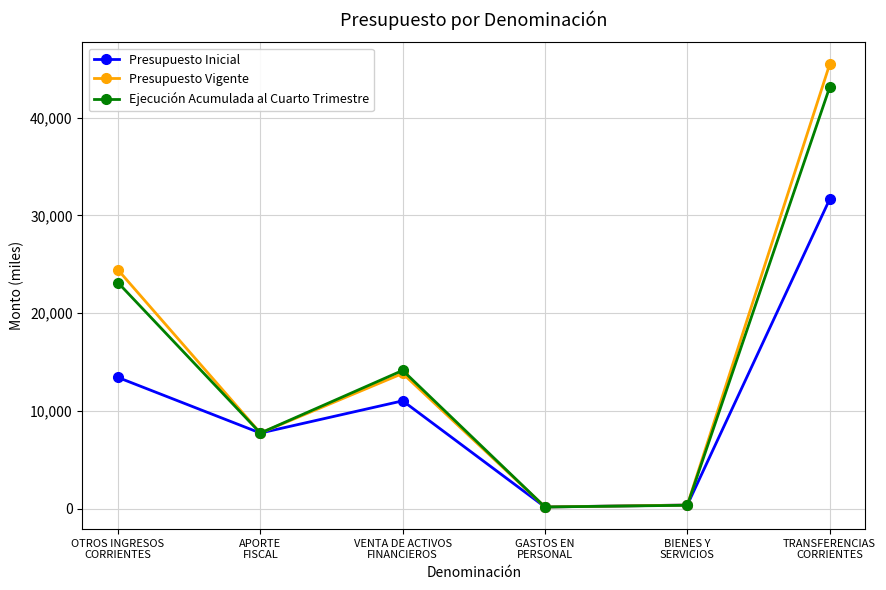

What is the greatest value displayed?

45432